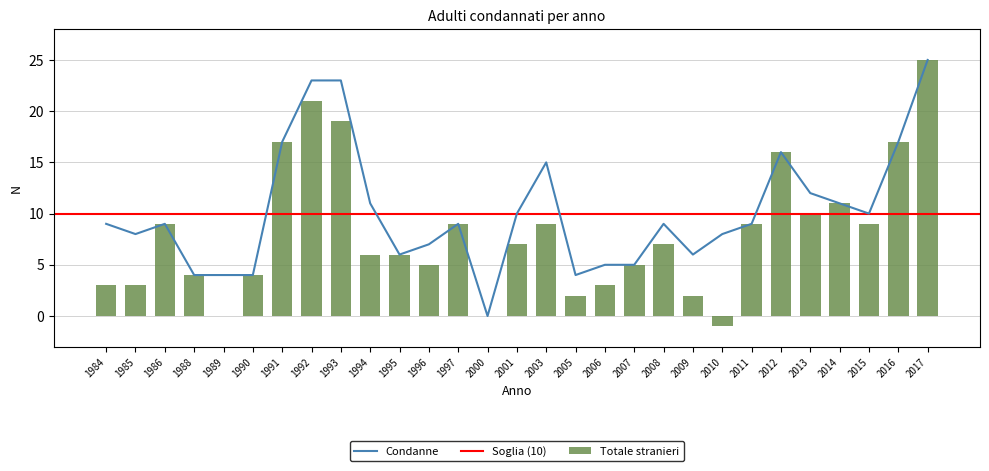

What is the value of the Condanne bar at the 11th from the left?

6